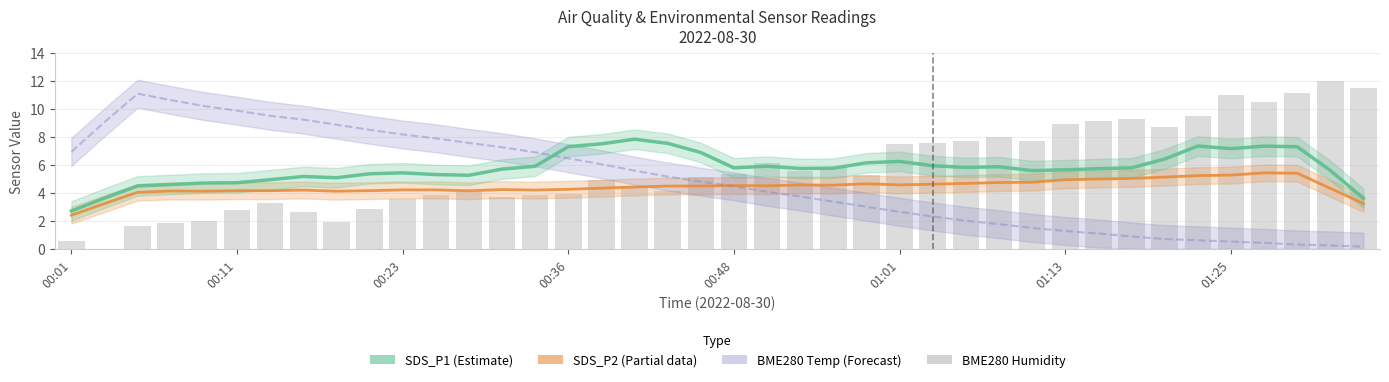

What position from the left is 11?

12